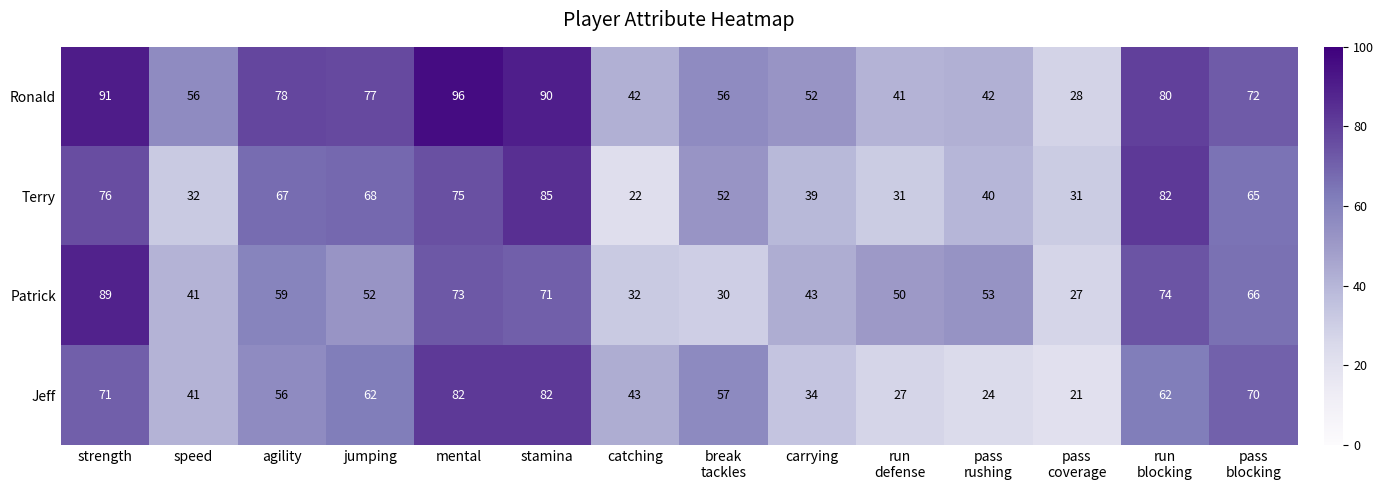

What is the highest value of the Ronald series?

96